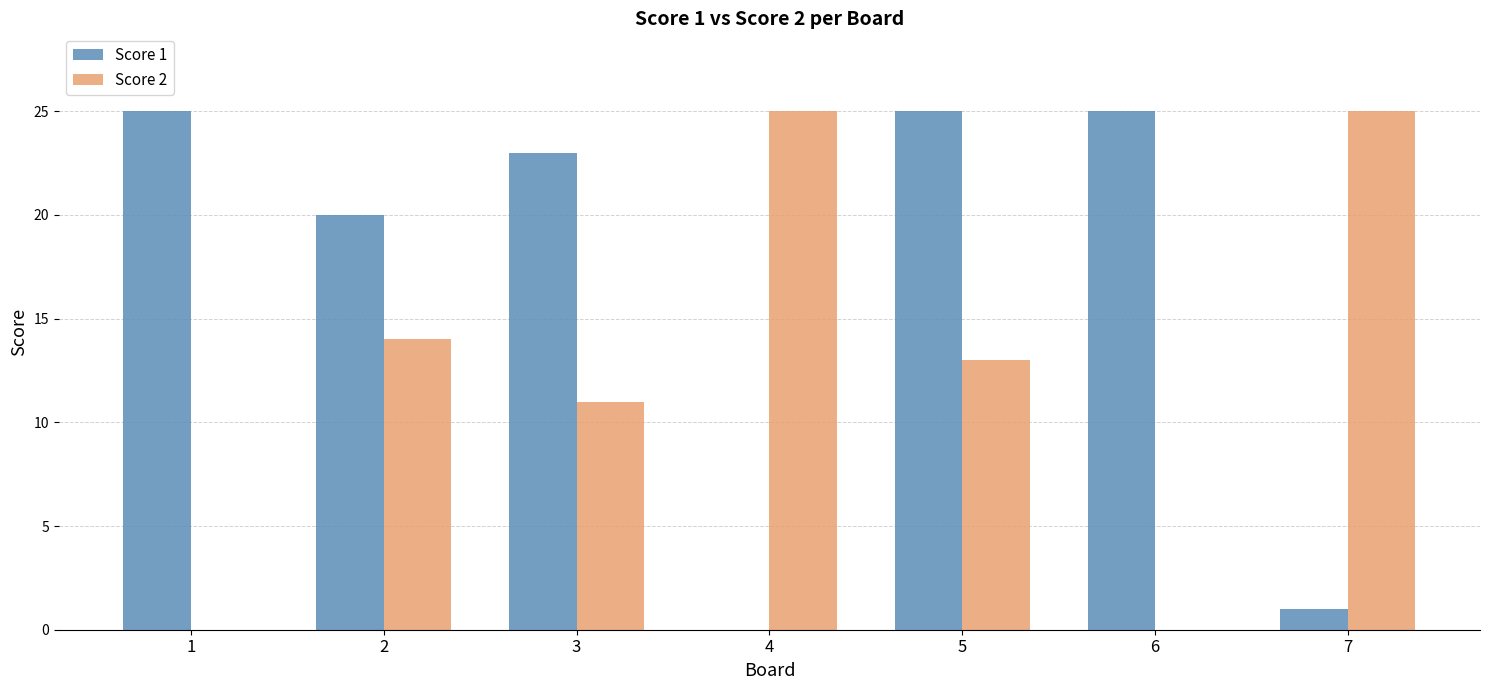

Which series has the largest total across all categories?

Score 1